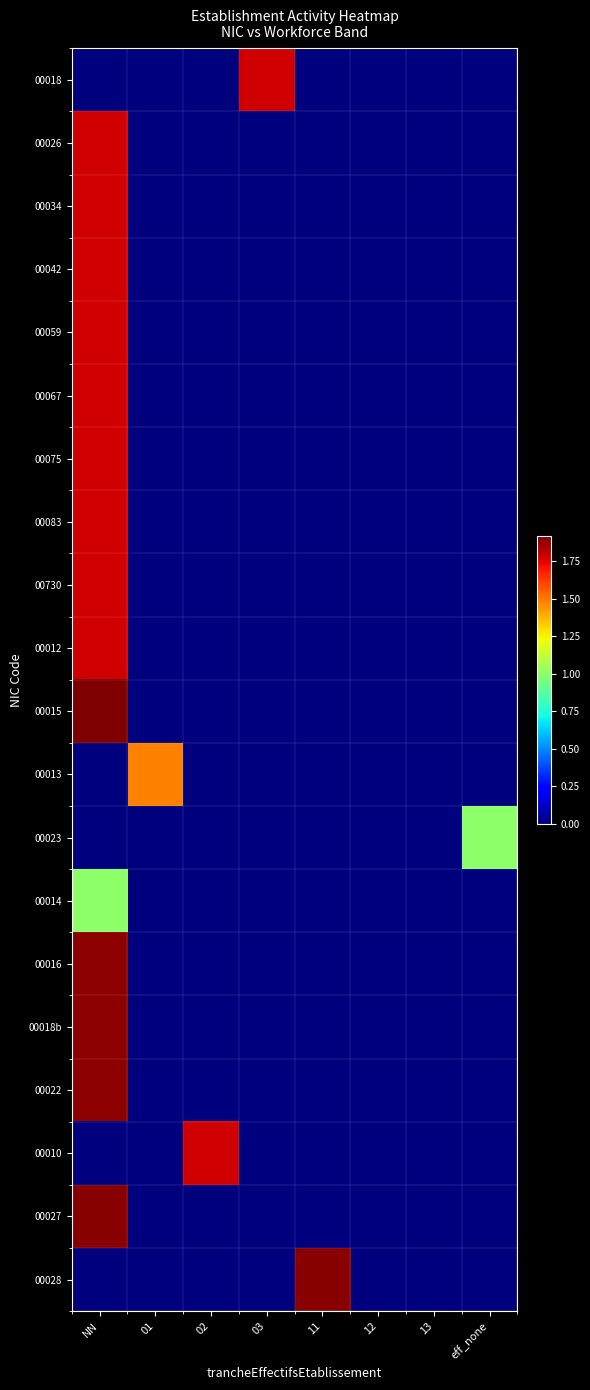

At which category is the sum across all series the highest?

NN